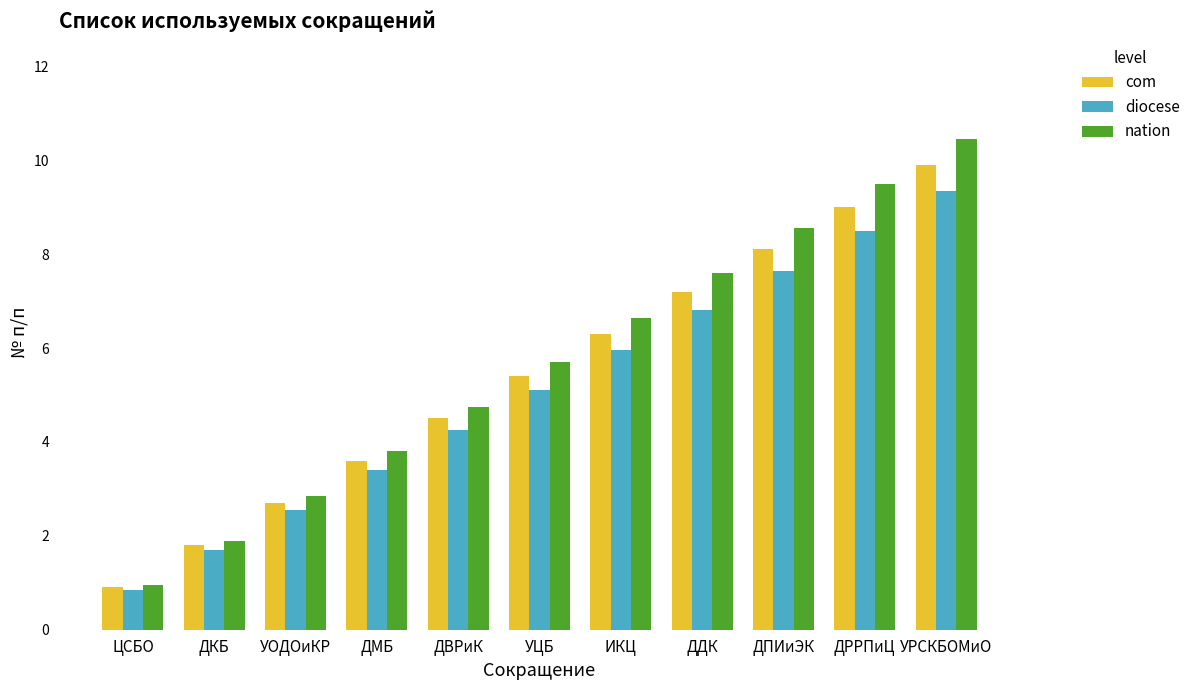

How many data points in nation are less than 5?

5